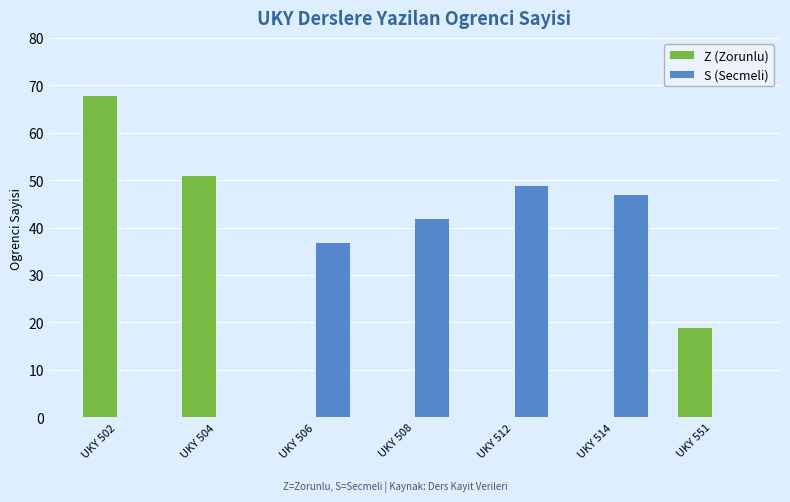

What are all the series names shown in the legend?

Z (Zorunlu), S (Secmeli)